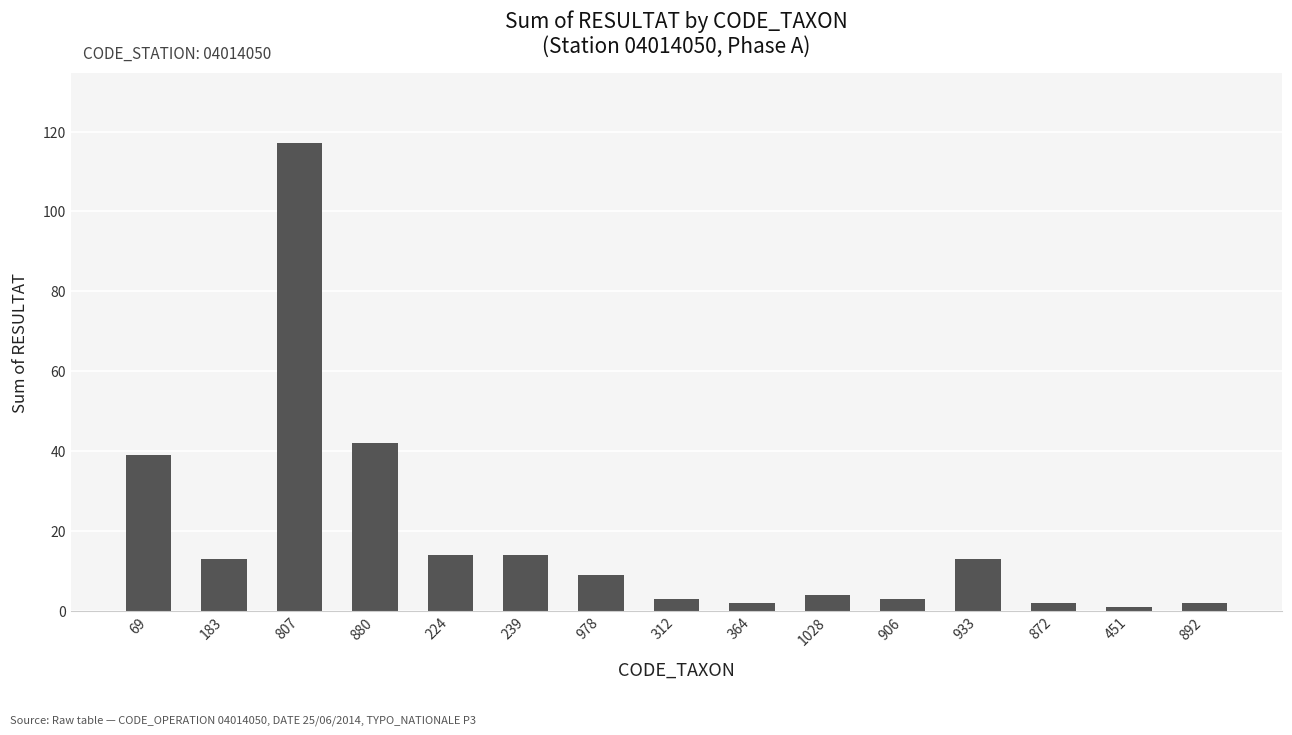

Reading left to right, what are all the values shown in this chart?

69=39	183=13	807=117	880=42	224=14	239=14	978=9	312=3	364=2	1028=4	906=3	933=13	872=2	451=1	892=2